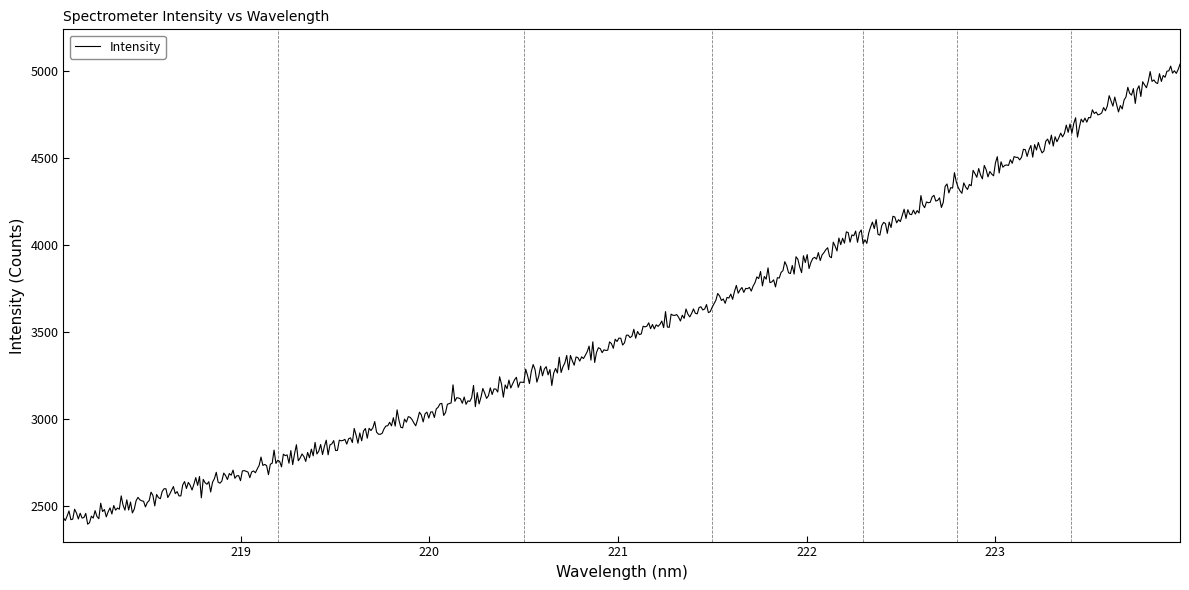

What is the minimum value shown in the chart?

2395.1